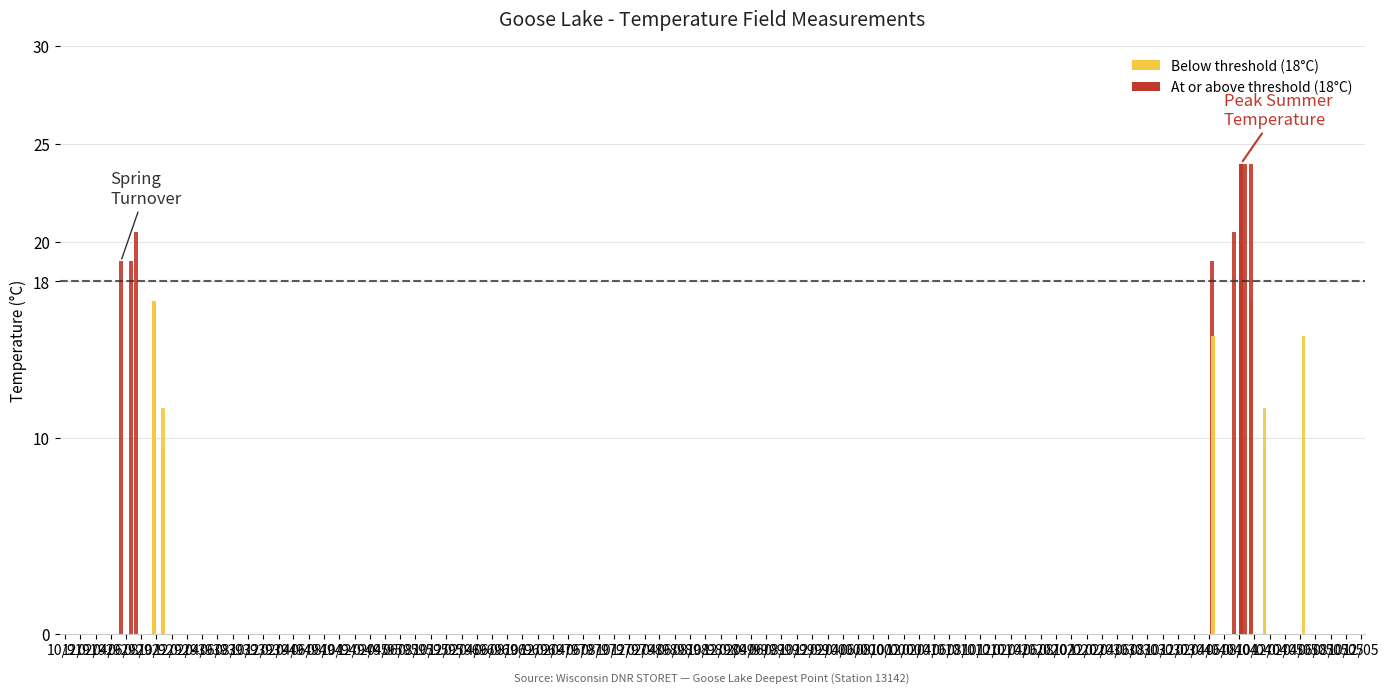

What is the value of the 16th bar from the left?

11.5